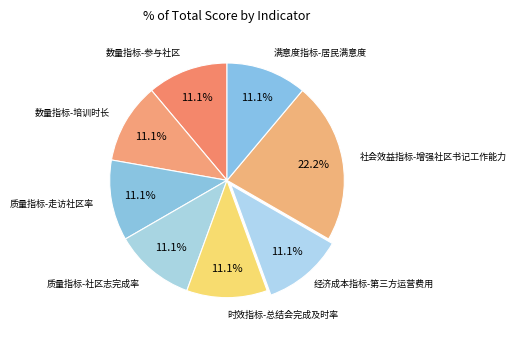

How many slices are in this pie chart?

8